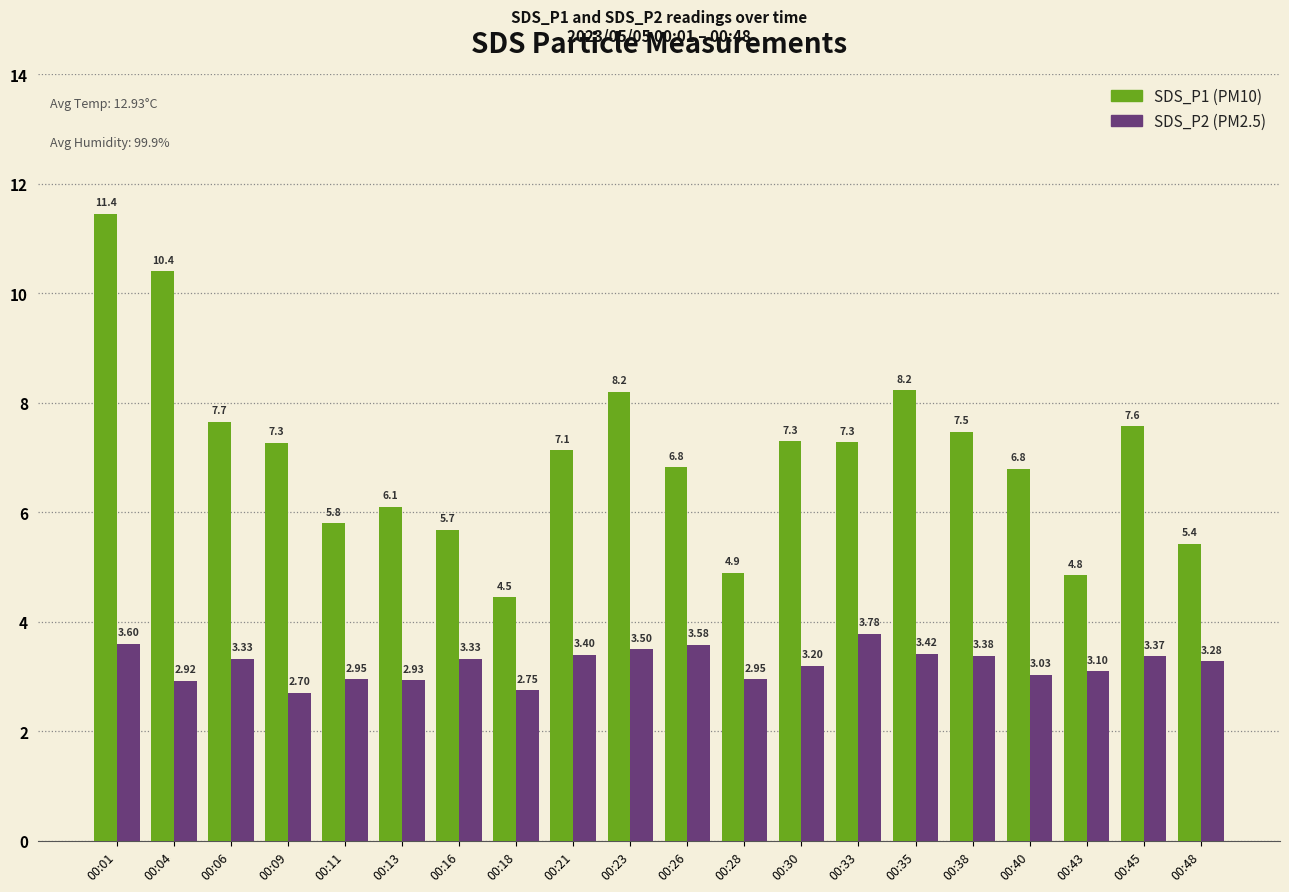

At which category is the sum across all series the highest?

00:01